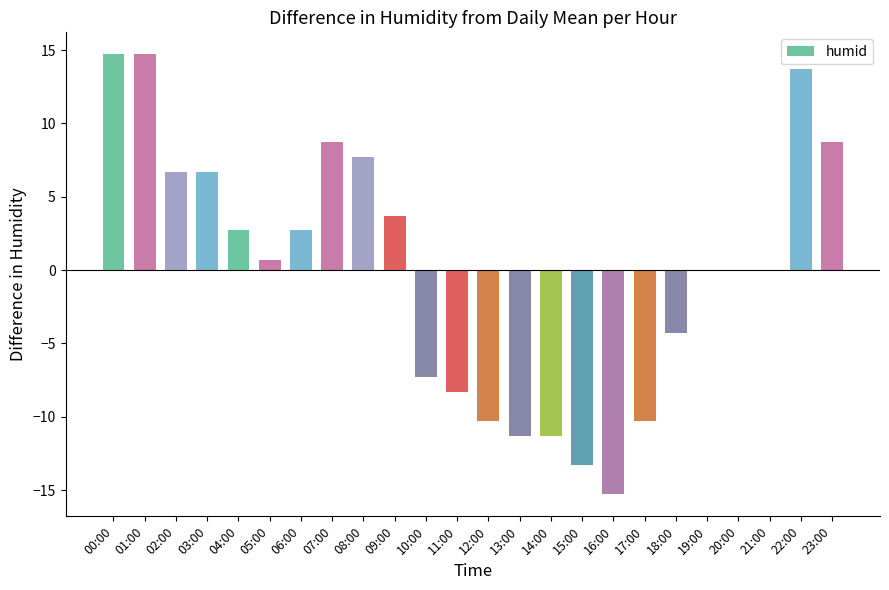

Reading left to right, transcribe all the data shown in this chart.

14.7	14.7	6.7	6.7	2.7	0.7	2.7	8.7	7.7	3.7	-7.3	-8.3	-10.3	-11.3	-11.3	-13.3	-15.3	-10.3	-4.3	0.0	0.0	0.0	13.7	8.7